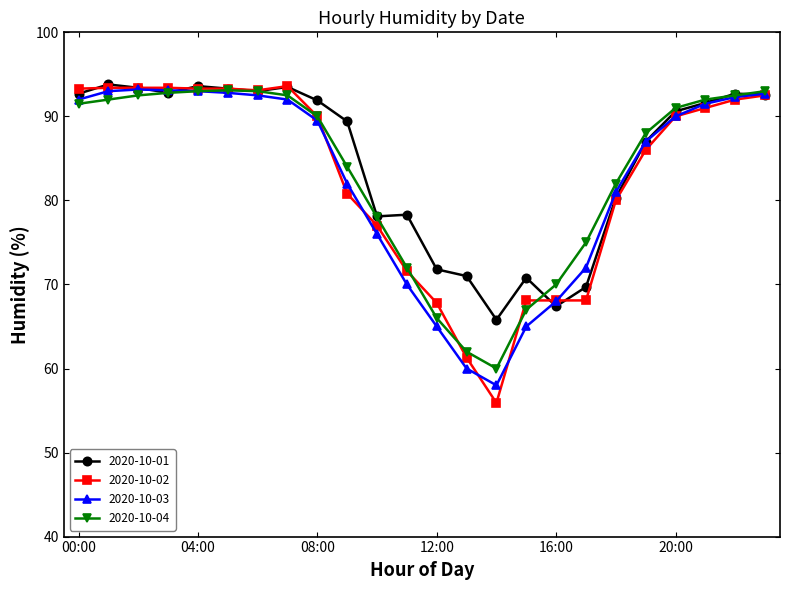

Which series has the widest spread of values?

2020-10-02